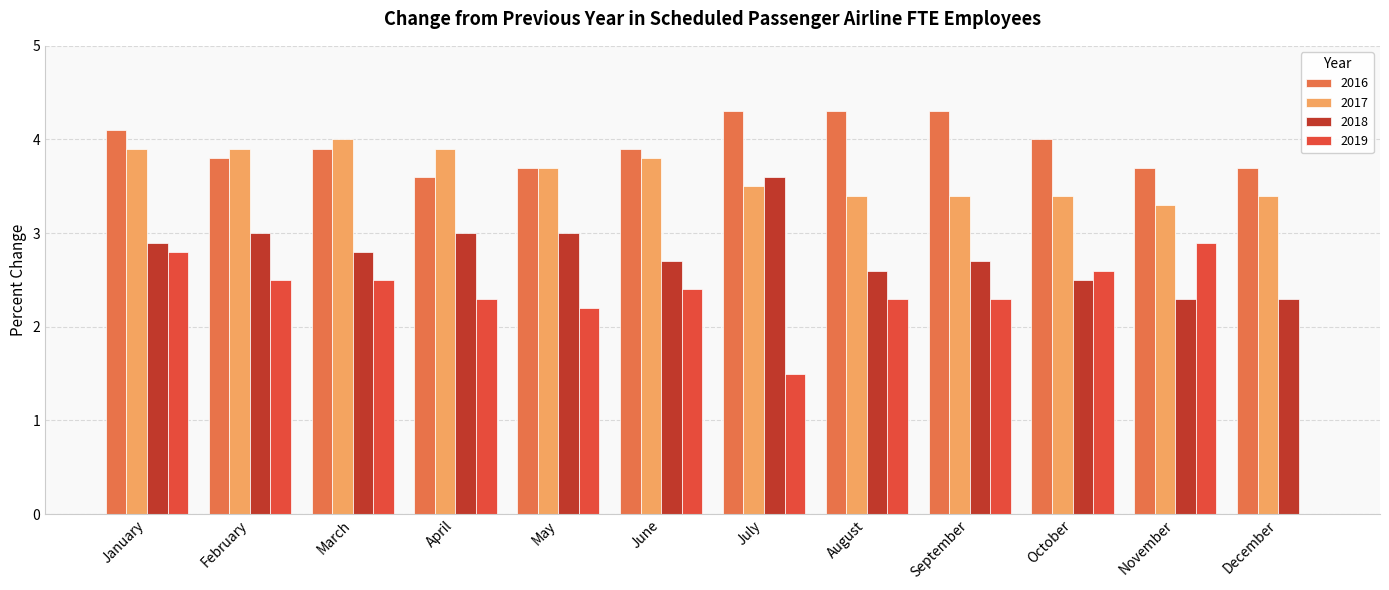

Reading left to right, what are all the values shown in this chart?

2016: 4.1	3.8	3.9	3.6	3.7	3.9	4.3	4.3	4.3	4.0	3.7	3.7
2017: 3.9	3.9	4.0	3.9	3.7	3.8	3.5	3.4	3.4	3.4	3.3	3.4
2018: 2.9	3.0	2.8	3.0	3.0	2.7	3.6	2.6	2.7	2.5	2.3	2.3
2019: 2.8	2.5	2.5	2.3	2.2	2.4	1.5	2.3	2.3	2.6	2.9	0.0